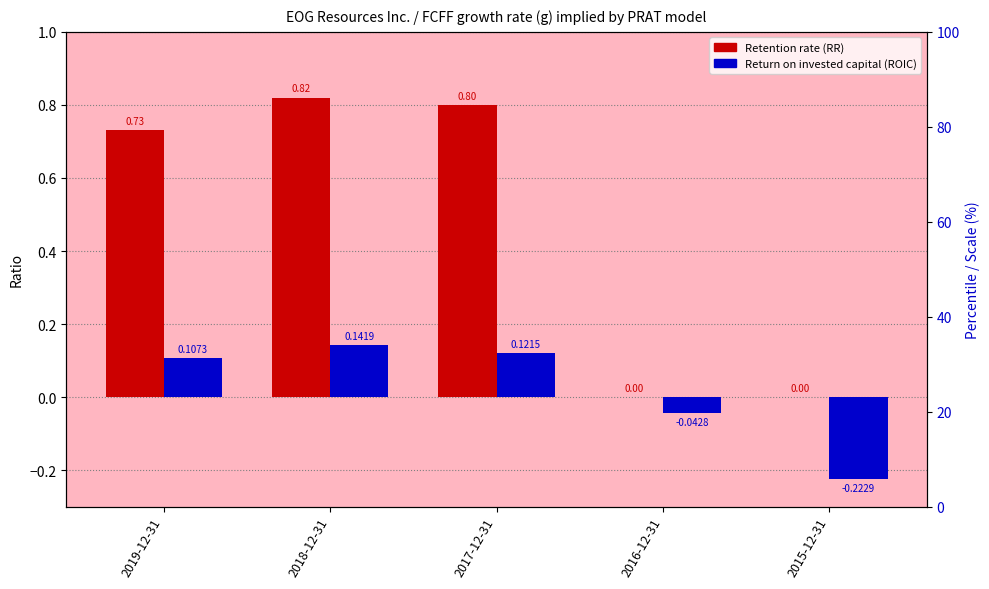

Reading left to right, list all the values displayed in this chart.

Retention rate (RR): 2019-12-31=0.7	2018-12-31=0.8	2017-12-31=0.8	2016-12-31=0.0	2015-12-31=0.0
Return on invested capital (ROIC): 2019-12-31=0.1	2018-12-31=0.1	2017-12-31=0.1	2016-12-31=-0.0	2015-12-31=-0.2